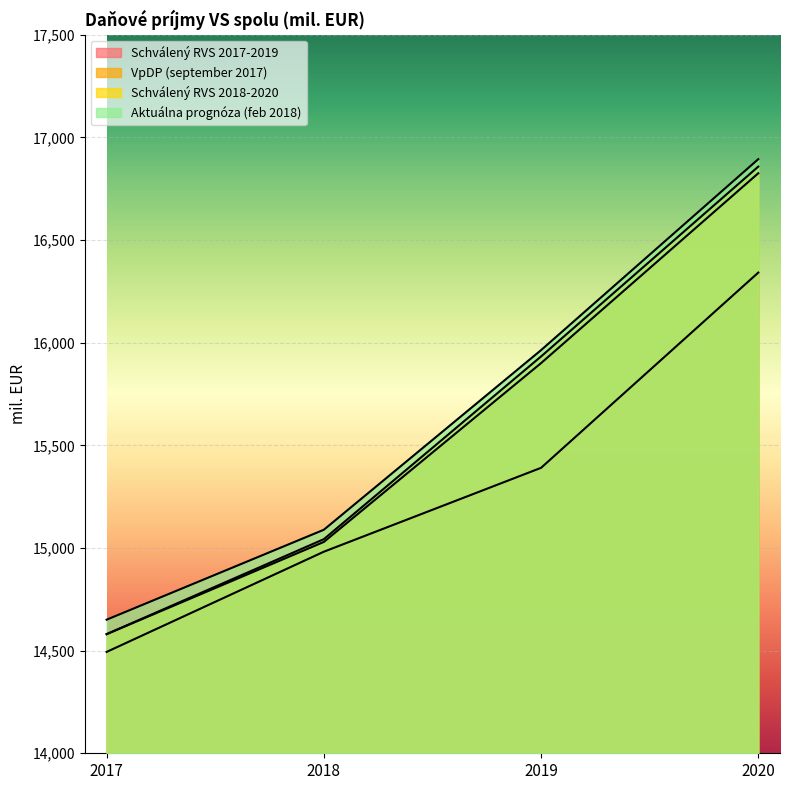

Reading left to right, what are all the values shown in this chart?

Schválený RVS 2017-2019: 2017=14493.7	2018=14981.7	2019=15390.3	2020=16341.2
VpDP (september 2017): 2017=14580.2	2018=15029.4	2019=15900.3	2020=16825.0
Schválený RVS 2018-2020: 2017=14580.2	2018=15042.9	2019=15932.7	2020=16857.4
Aktuálna prognóza (feb 2018): 2017=14650.6	2018=15088.7	2019=15963.5	2020=16893.7